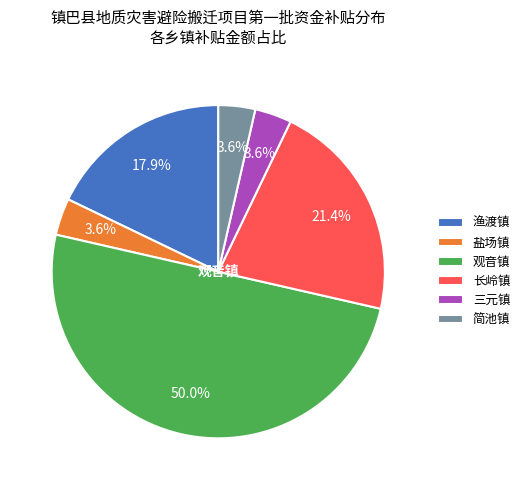

Does 长岭镇 represent more than half of the total?

No